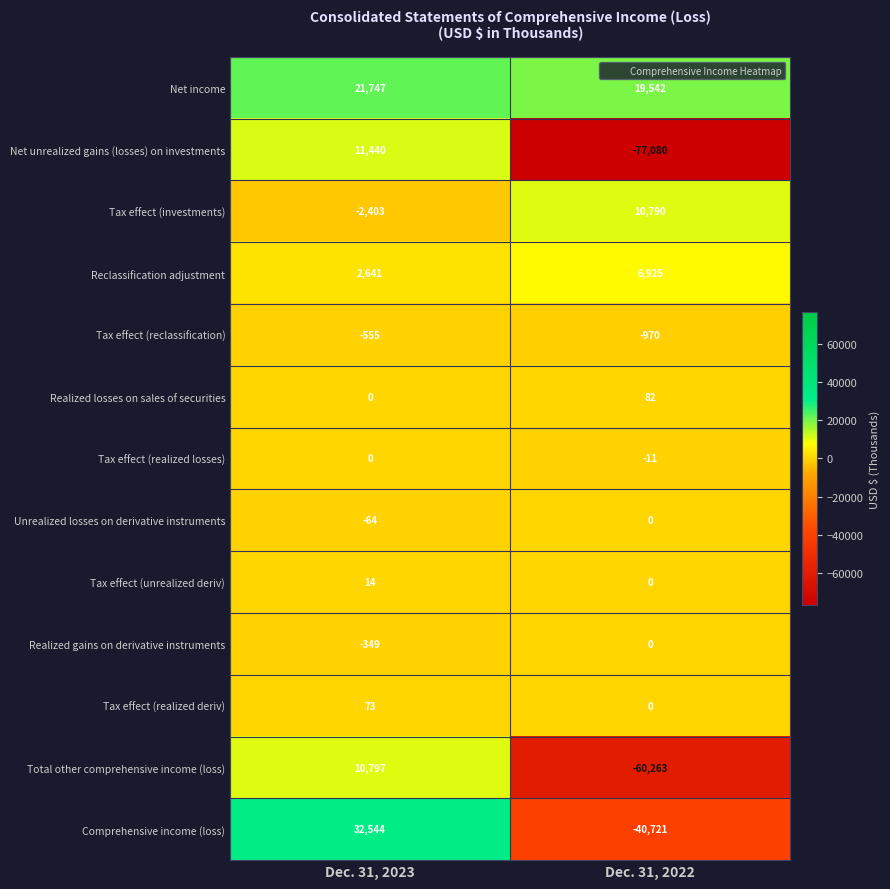

What is the difference between the highest and lowest values at Dec. 31, 2023?

34947